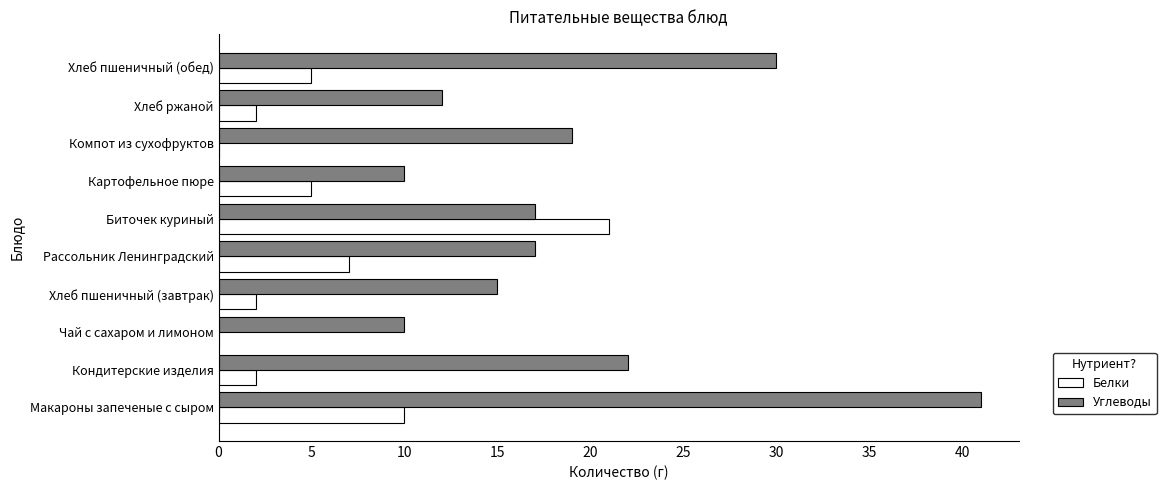

What is the sum of all Углеводы values?

193